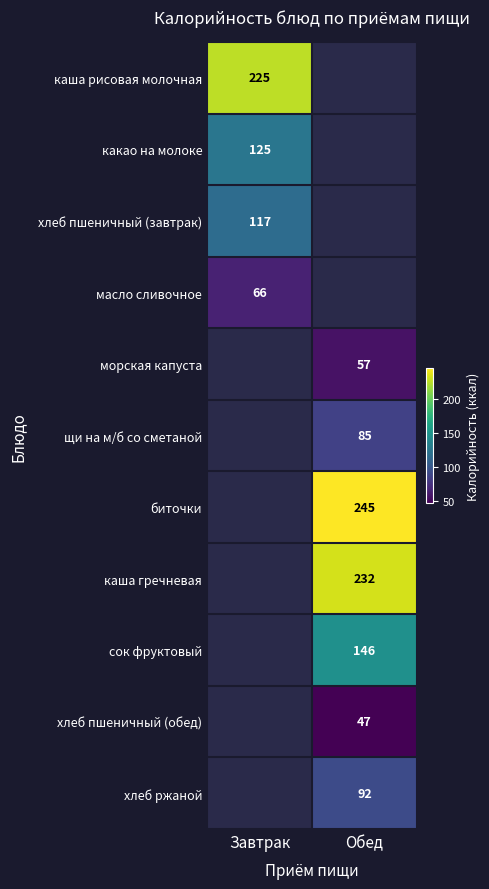

What is the difference between the highest and lowest values at Завтрак?

159.0